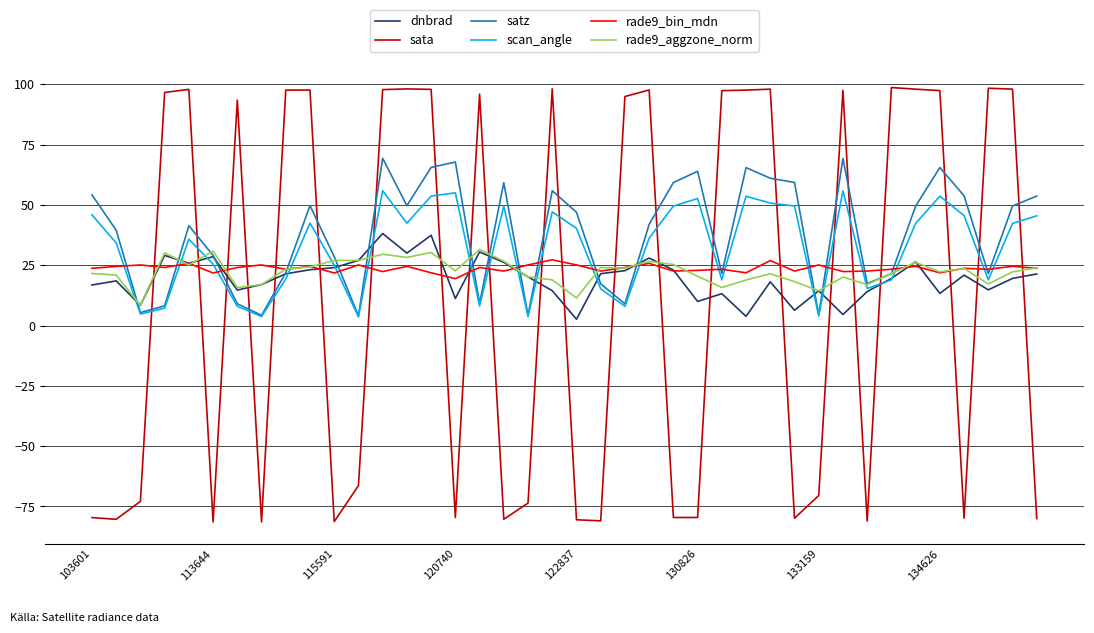

How many lines are shown in the chart?

6